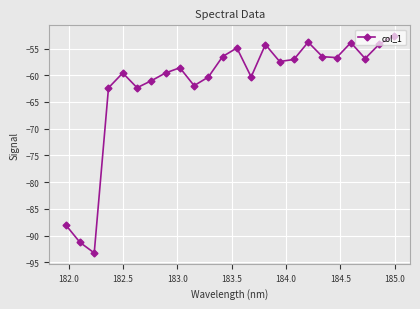

True or false: the data has more than 1 interior local peaks.

True